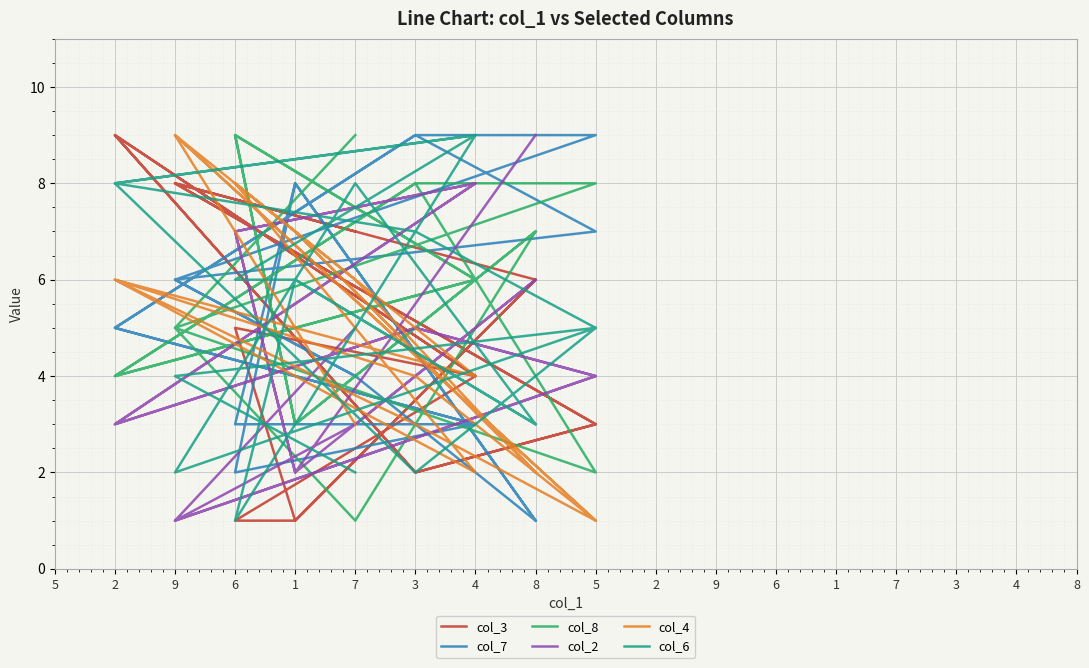

True or false: col_7 has more than 0 interior local peaks.

True